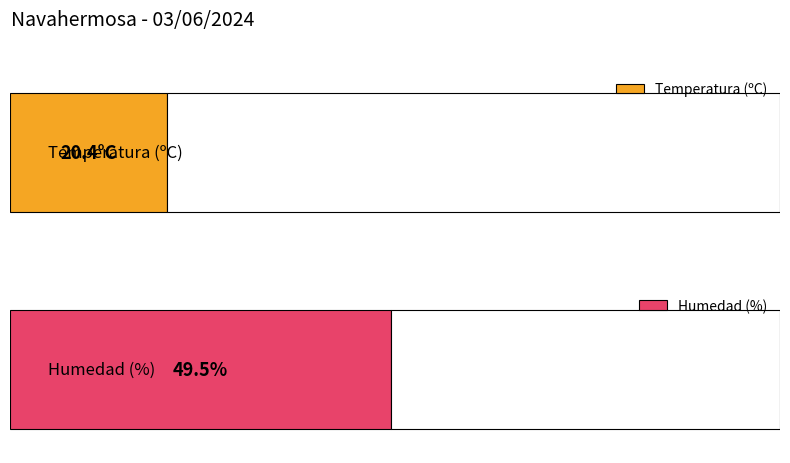

Which series has the largest total across all categories?

Humedad (%)